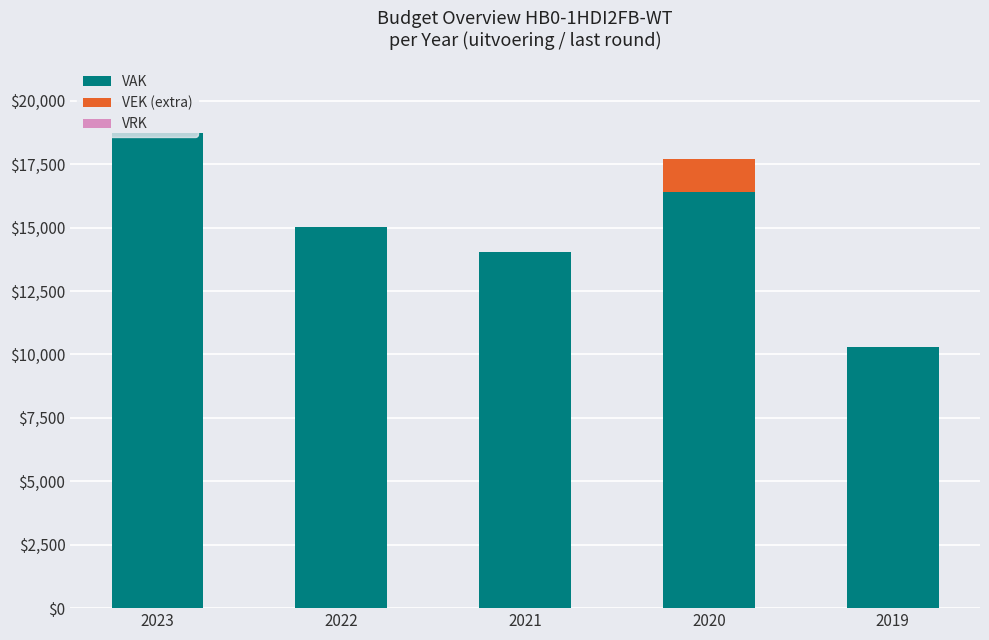

What is the difference between the maximum and minimum values in the VAK series?

8414